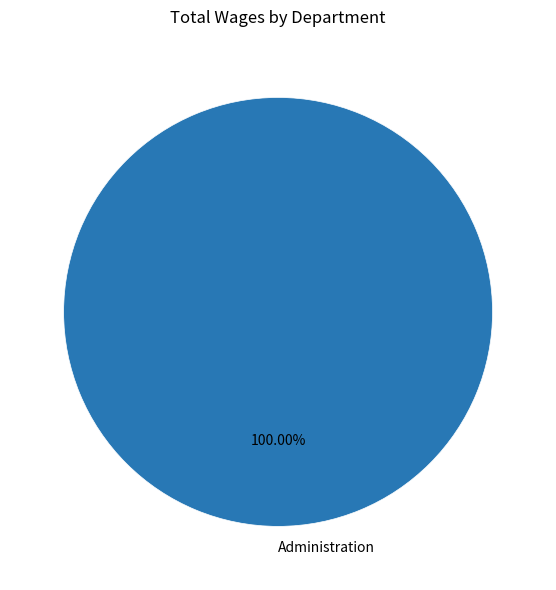

Rank the categories by value from highest to lowest.

Administration